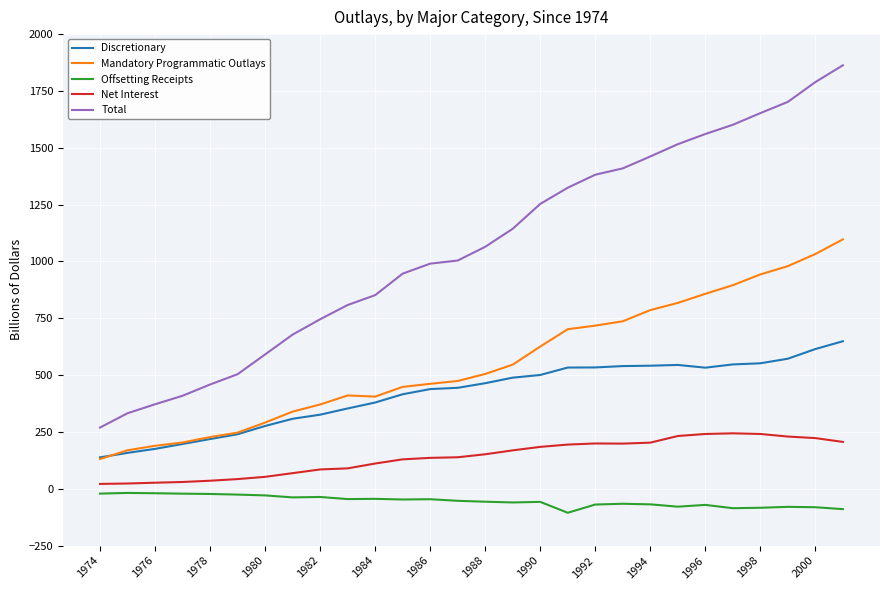

What are all the series names shown in the legend?

Discretionary, Mandatory Programmatic Outlays, Offsetting Receipts, Net Interest, Total